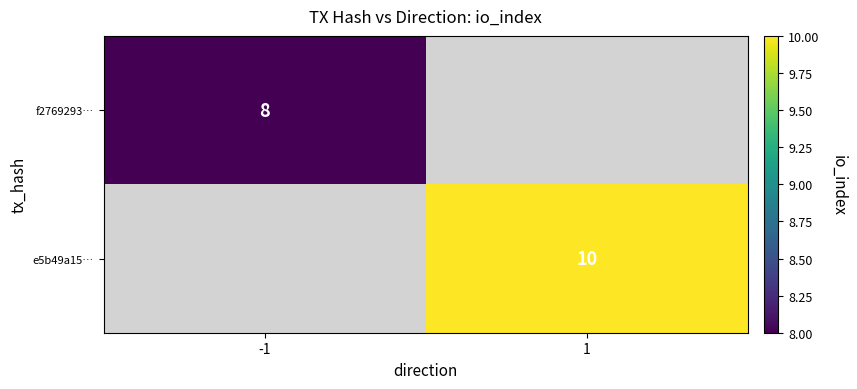

Is it true that e5b49a15… equals 10 at 1?

True